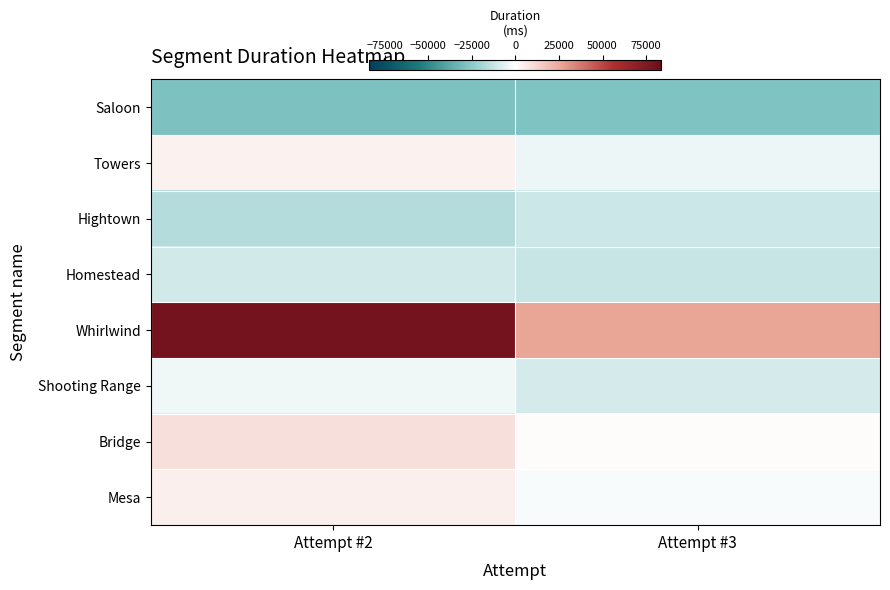

What is the spread (max minus min) of values at Attempt #3?

54215